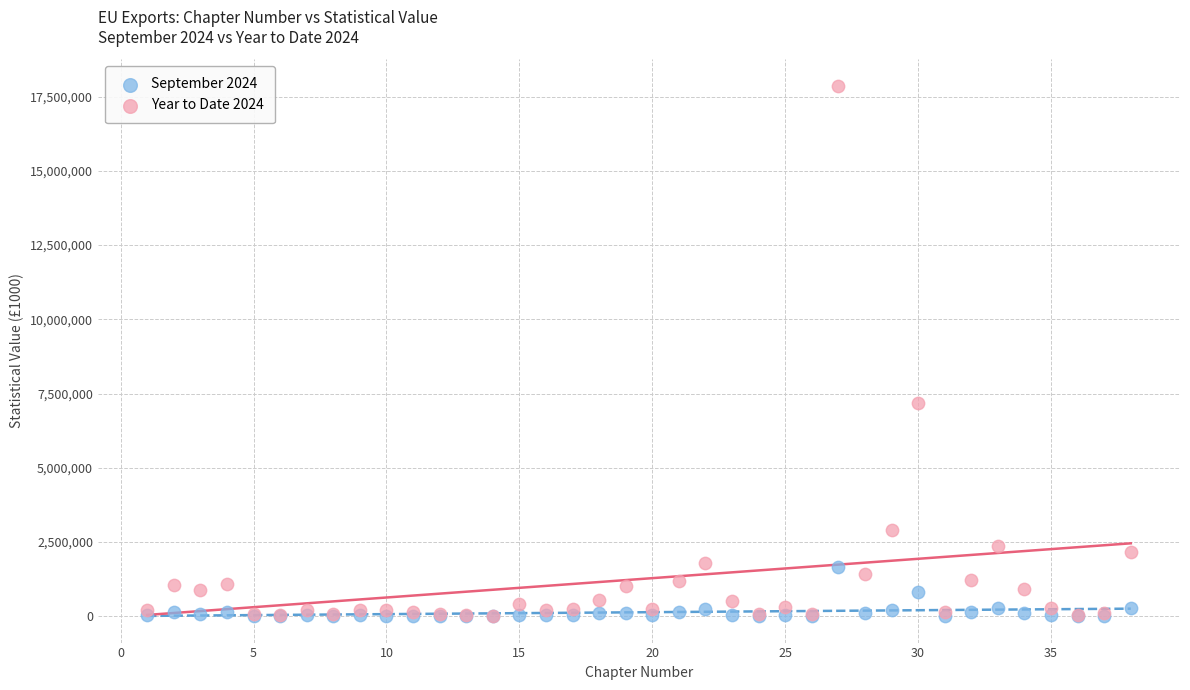

Which series has the largest Y range (max minus min)?

Year to Date 2024